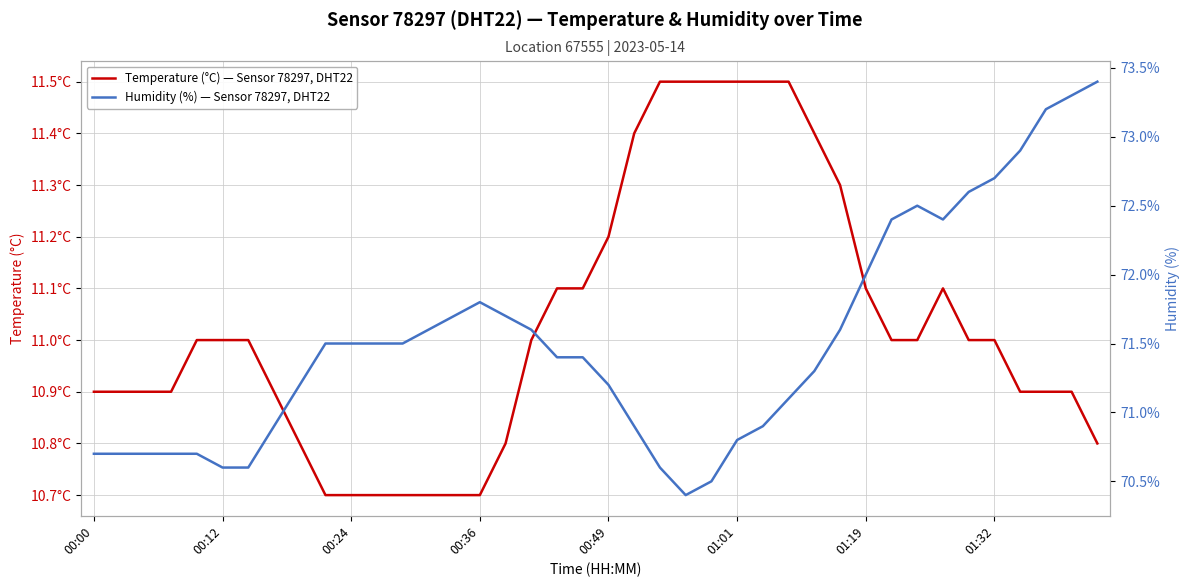

True or false: Humidity (%) — Sensor 78297, DHT22 and Temperature (°C) — Sensor 78297, DHT22 cross at least once.

False